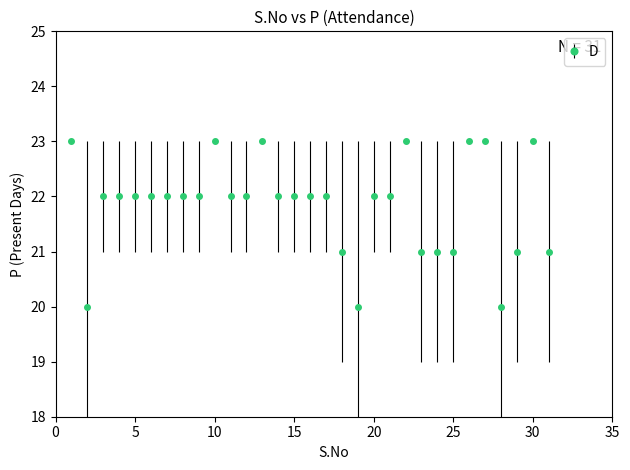

What is the difference between the maximum and minimum values?

3